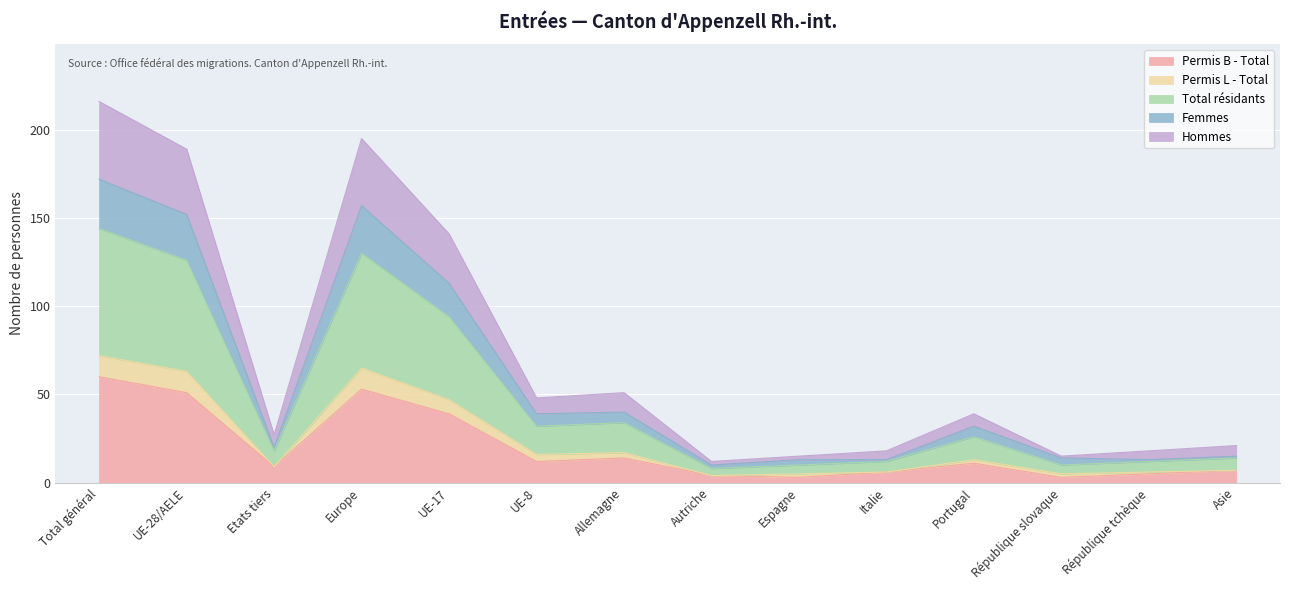

At which category does the chart reach its minimum across all series?

Espagne